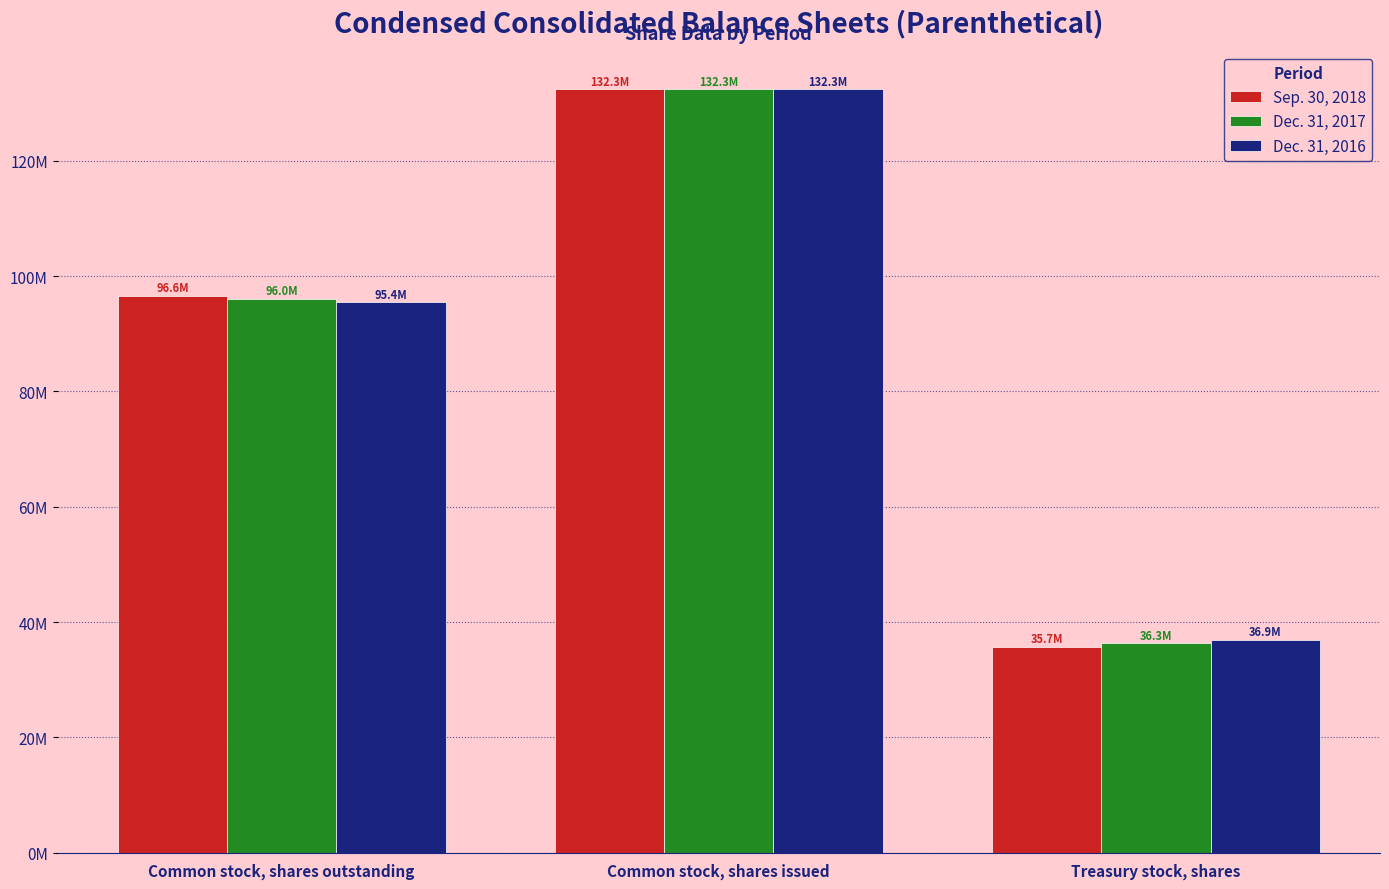

Does the chart contain stacked bars?

No